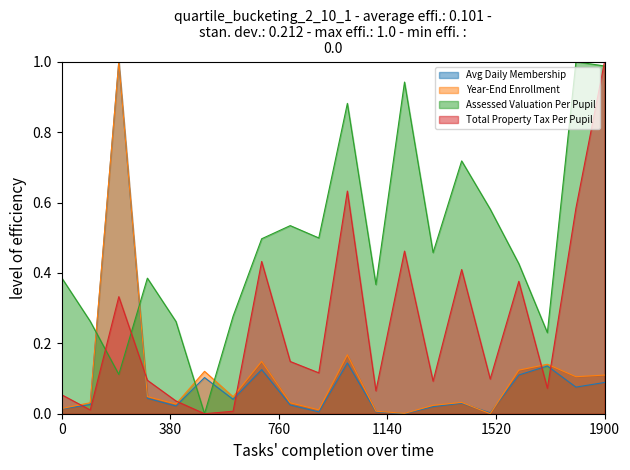

Which category has the highest value in the Total Property Tax Per Pupil series?

1900